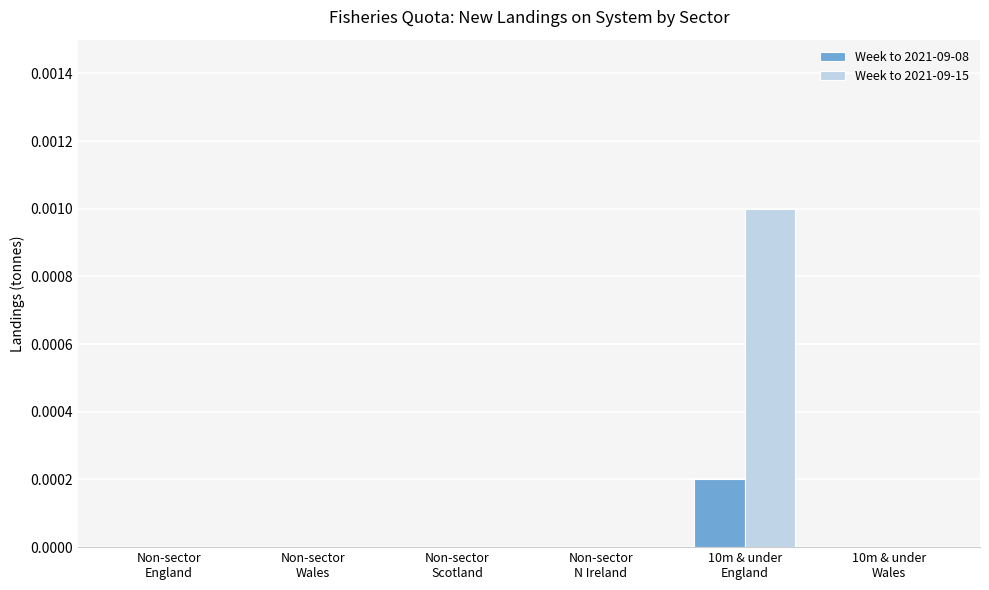

Are the bars grouped side by side (vs. stacked)?

Yes